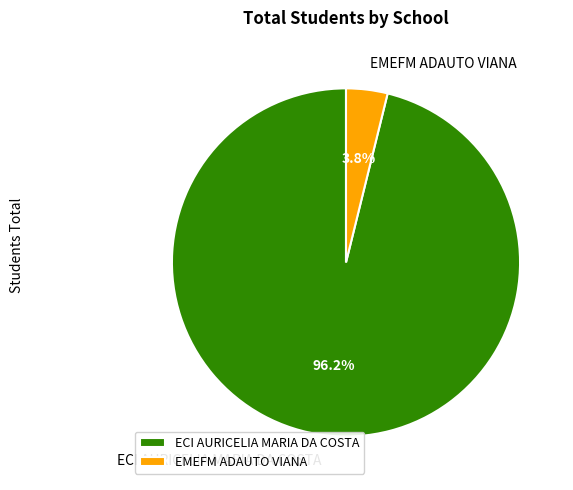

To the nearest percent, what is the average slice percentage?

50%